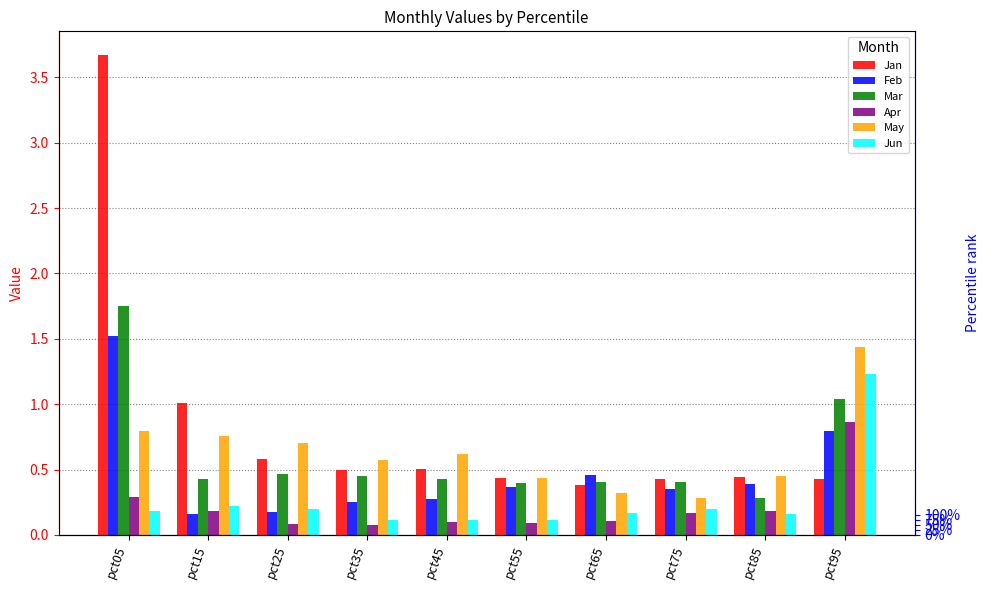

What is the value of the Jun bar at the 3rd from the left?

0.2